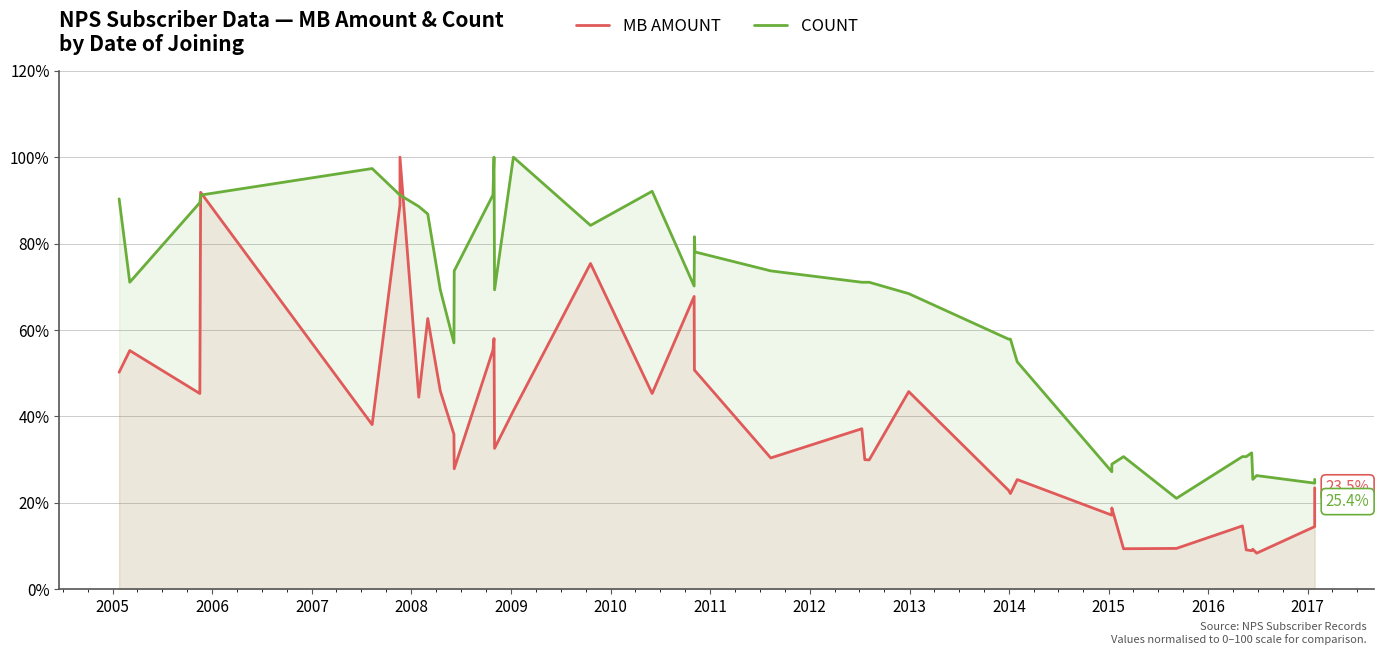

The value of COUNT at 2014 is 57.0. True or false?

True